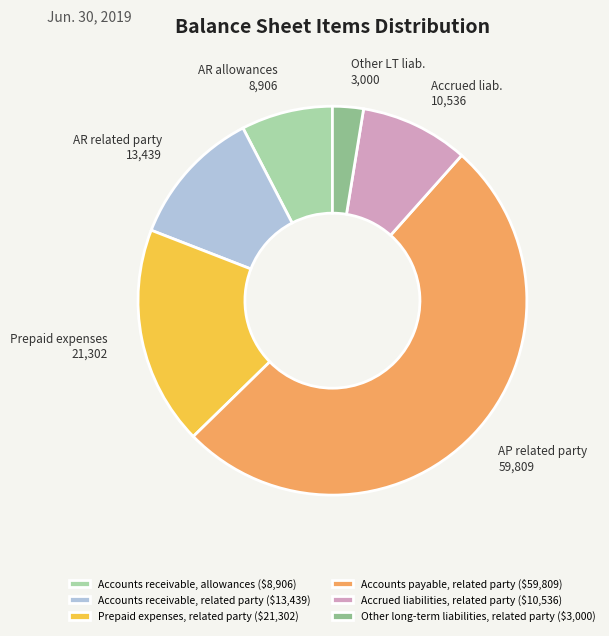

Which slice is the smallest?

Other long-term liabilities, related party